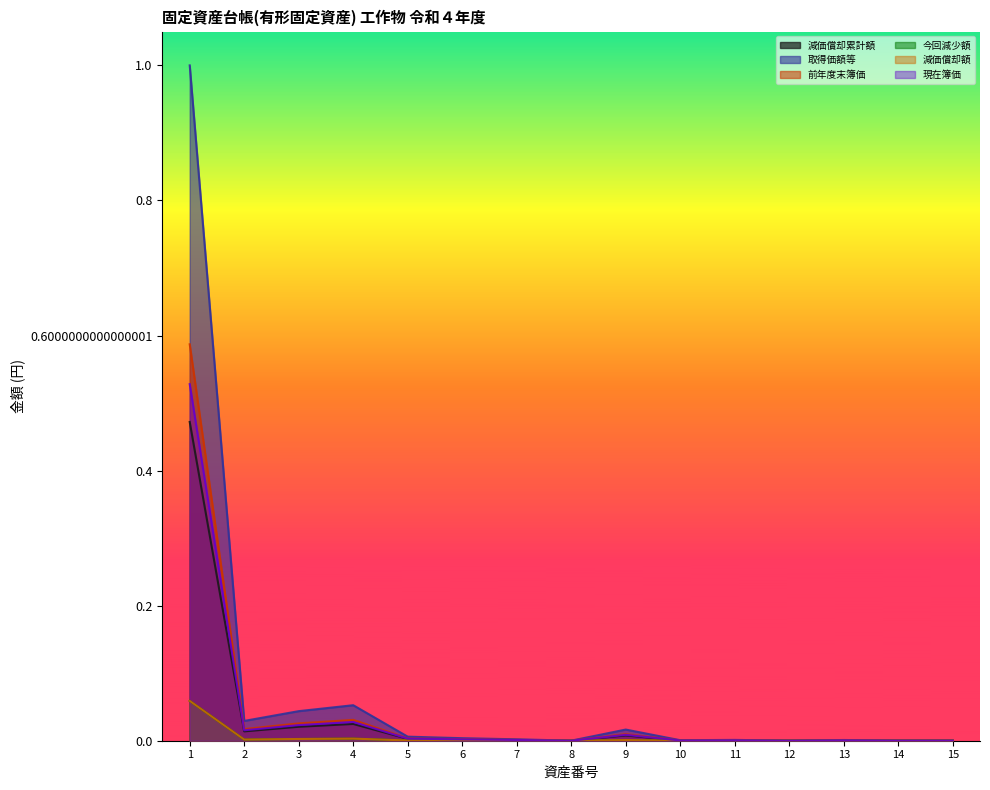

Where is 取得価額等 nearest to the value 0?

12